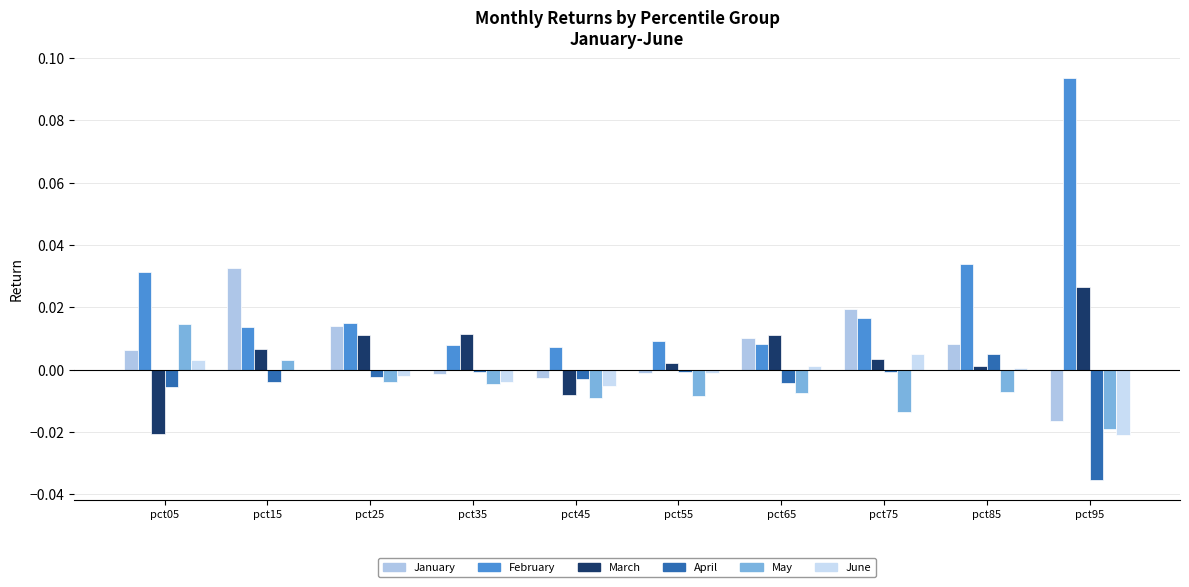

The value of Jun at pct15 is -0.0. True or false?

False